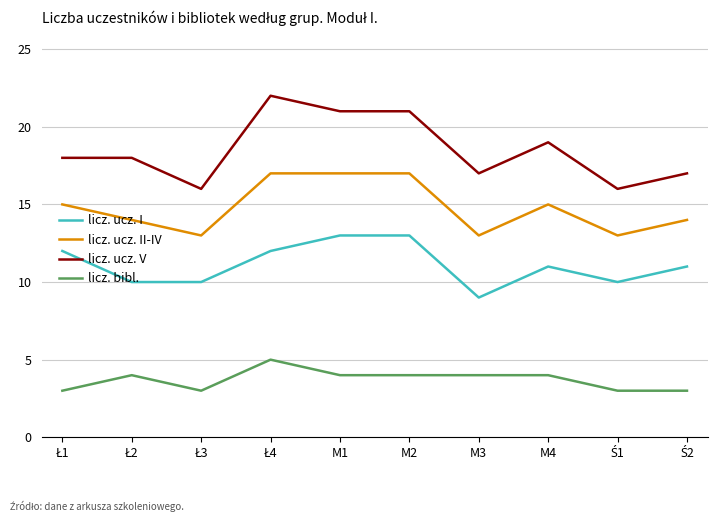

True or false: licz. ucz. II-IV and licz. ucz. V cross at least once.

False